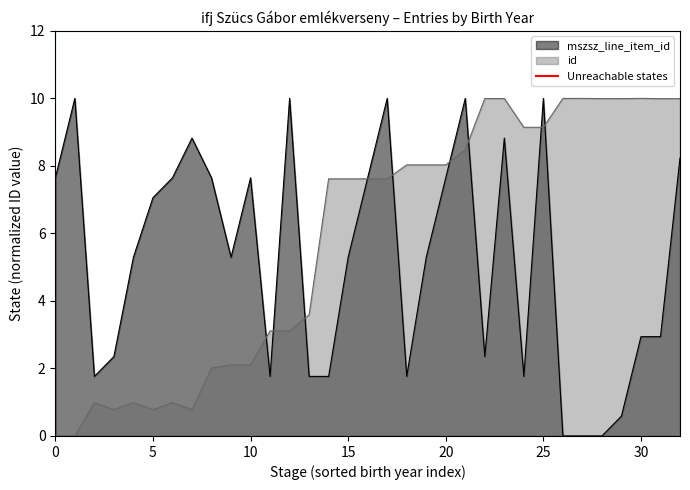

Is it true that the value at 5 is 0?

False